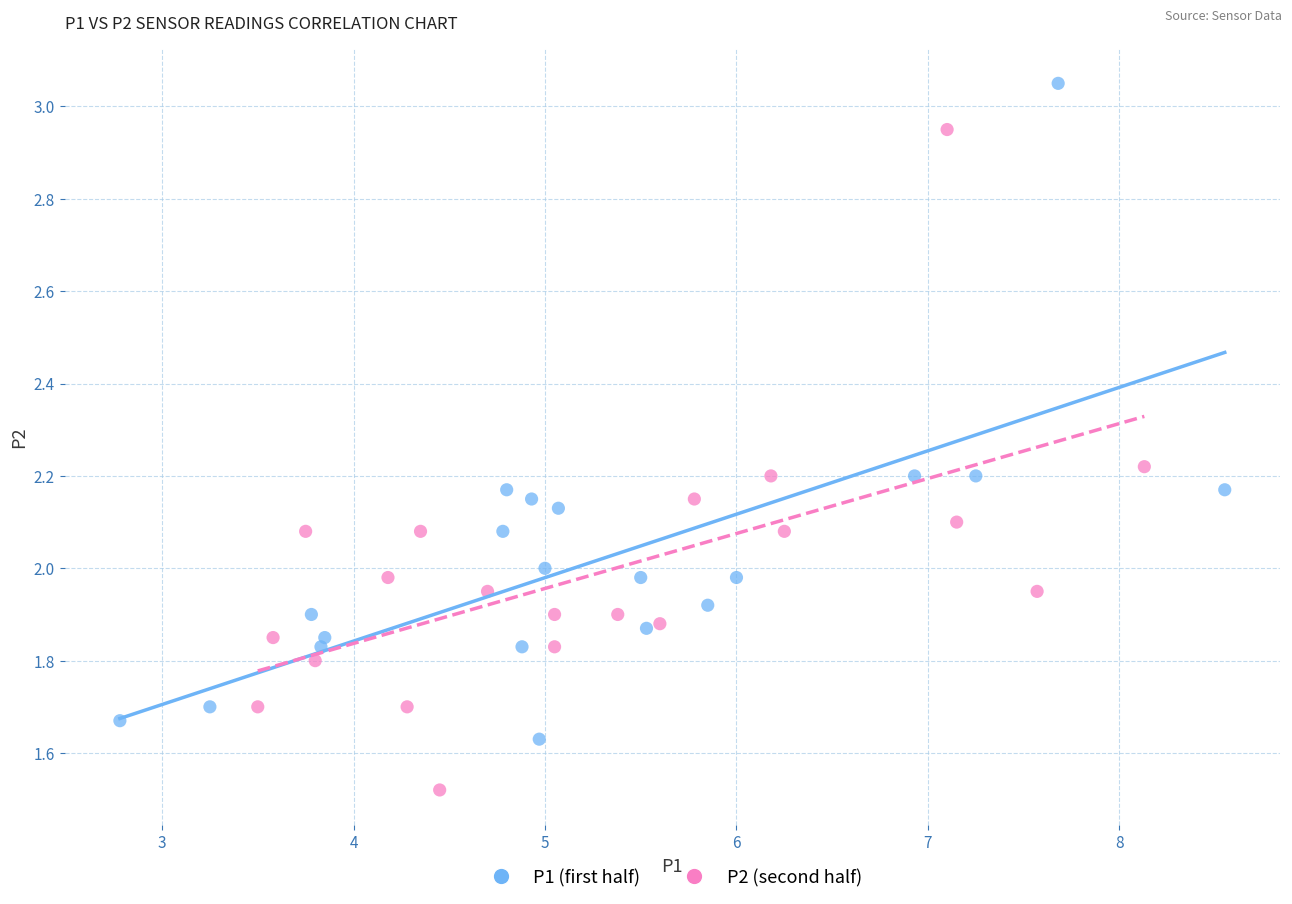

What are all the series names shown in the legend?

P1 (first half), P2 (second half)